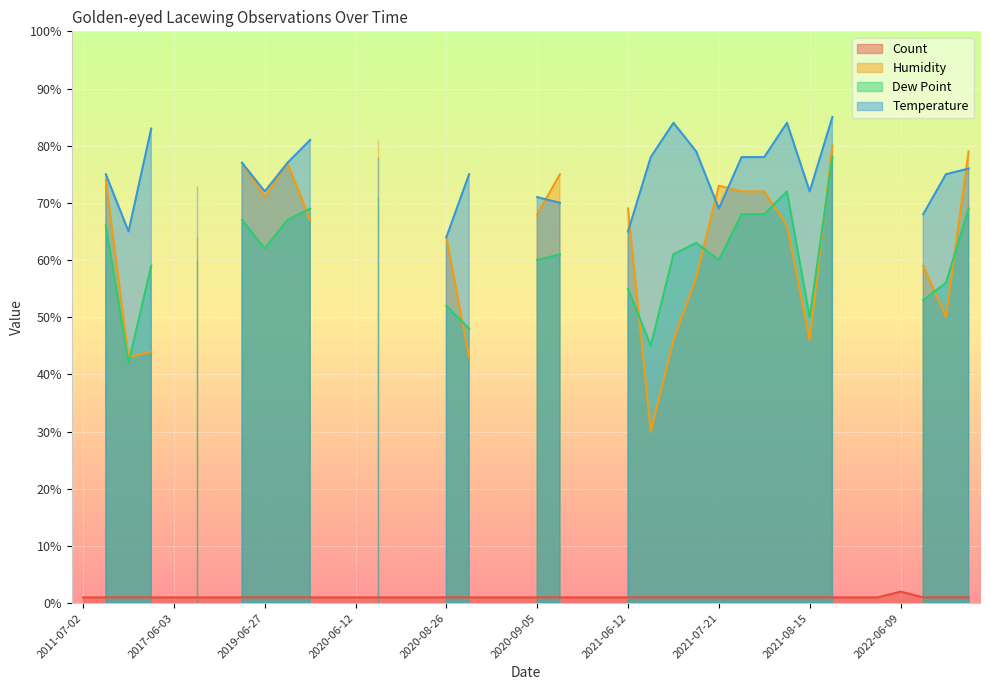

Reading left to right, transcribe all the data shown in this chart.

Count: 2011-07-02=1	2013-07-03=1	2016-08-15=1	2017-05-31=1	2017-06-03=1	2017-07-29=1	2018-09-11=1	2018-09-24=1	2019-06-27=1	2019-09-02=1	2019-09-05=1	2019-09-30=1	2020-06-12=1	2020-06-12=1	2020-08-08=1	2020-08-26=1	2020-08-26=1	2020-08-29=1	2020-09-02=1	2020-09-05=1	2020-09-05=1	2020-09-14=1	2020-09-22=1	2021-06-02=1	2021-06-12=1	2021-06-18=1	2021-07-03=1	2021-07-08=1	2021-07-21=1	2021-08-06=1	2021-08-06=1	2021-08-11=1	2021-08-15=1	2021-08-27=1	2021-10-30=1	2022-06-07=1	2022-06-09=2	2022-06-28=1	2022-07-26=1	2022-07-26=1
Humidity: 2011-07-02=0	2013-07-03=74	2016-08-15=43	2017-05-31=44	2017-06-03=0	2017-07-29=64	2018-09-11=0	2018-09-24=77	2019-06-27=71	2019-09-02=77	2019-09-05=67	2019-09-30=0	2020-06-12=0	2020-06-12=81	2020-08-08=0	2020-08-26=0	2020-08-26=64	2020-08-29=43	2020-09-02=0	2020-09-05=0	2020-09-05=68	2020-09-14=75	2020-09-22=0	2021-06-02=0	2021-06-12=69	2021-06-18=30	2021-07-03=46	2021-07-08=57	2021-07-21=73	2021-08-06=72	2021-08-06=72	2021-08-11=66	2021-08-15=46	2021-08-27=80	2021-10-30=0	2022-06-07=0	2022-06-09=0	2022-06-28=59	2022-07-26=50	2022-07-26=79
Dew Point: 2011-07-02=0	2013-07-03=66	2016-08-15=42	2017-05-31=59	2017-06-03=0	2017-07-29=60	2018-09-11=0	2018-09-24=67	2019-06-27=62	2019-09-02=67	2019-09-05=69	2019-09-30=0	2020-06-12=0	2020-06-12=71	2020-08-08=0	2020-08-26=0	2020-08-26=52	2020-08-29=48	2020-09-02=0	2020-09-05=0	2020-09-05=60	2020-09-14=61	2020-09-22=0	2021-06-02=0	2021-06-12=55	2021-06-18=45	2021-07-03=61	2021-07-08=63	2021-07-21=60	2021-08-06=68	2021-08-06=68	2021-08-11=72	2021-08-15=50	2021-08-27=78	2021-10-30=0	2022-06-07=0	2022-06-09=0	2022-06-28=53	2022-07-26=56	2022-07-26=69
Temperature: 2011-07-02=0	2013-07-03=75	2016-08-15=65	2017-05-31=83	2017-06-03=0	2017-07-29=73	2018-09-11=0	2018-09-24=77	2019-06-27=72	2019-09-02=77	2019-09-05=81	2019-09-30=0	2020-06-12=0	2020-06-12=78	2020-08-08=0	2020-08-26=0	2020-08-26=64	2020-08-29=75	2020-09-02=0	2020-09-05=0	2020-09-05=71	2020-09-14=70	2020-09-22=0	2021-06-02=0	2021-06-12=65	2021-06-18=78	2021-07-03=84	2021-07-08=79	2021-07-21=69	2021-08-06=78	2021-08-06=78	2021-08-11=84	2021-08-15=72	2021-08-27=85	2021-10-30=0	2022-06-07=0	2022-06-09=0	2022-06-28=68	2022-07-26=75	2022-07-26=76